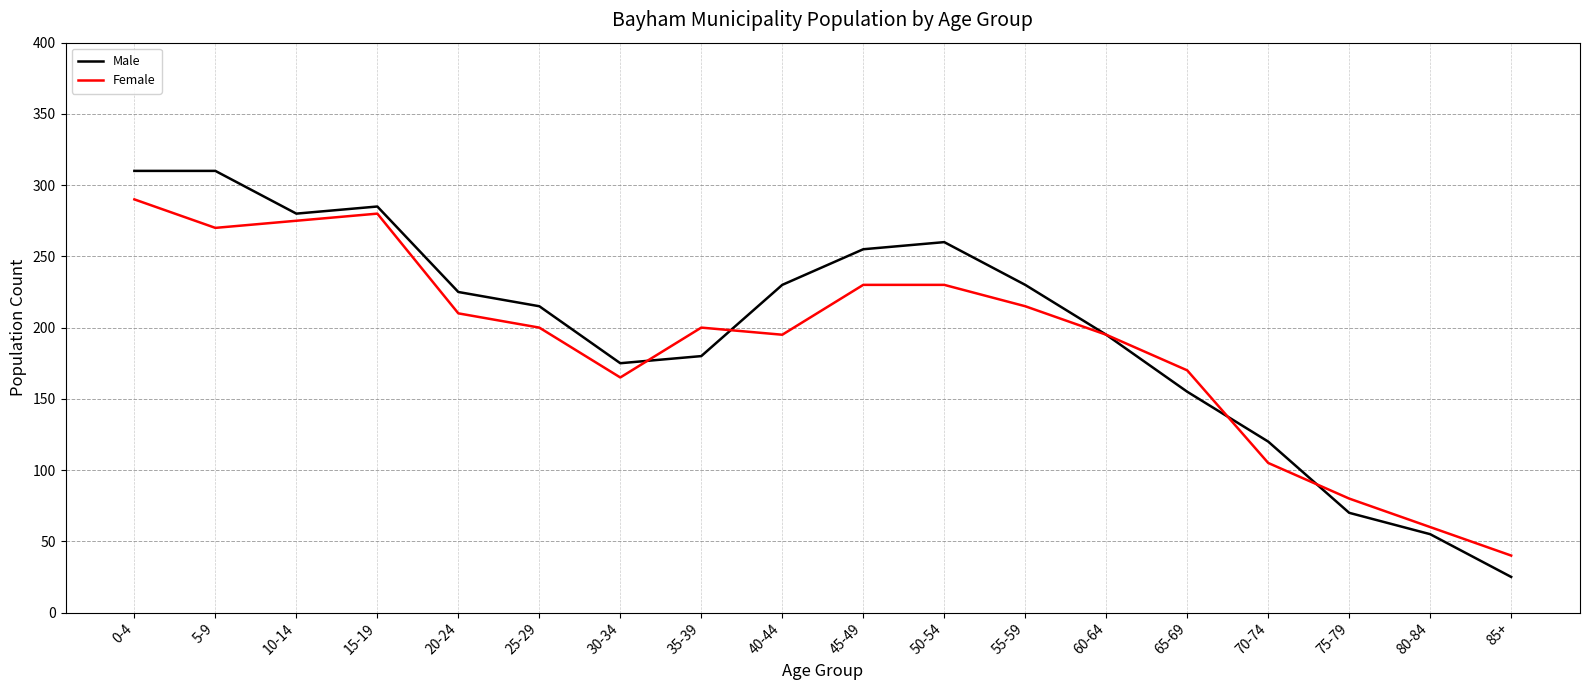

Is the value of Female at 40-44 greater than the value of Male at 5-9?

No